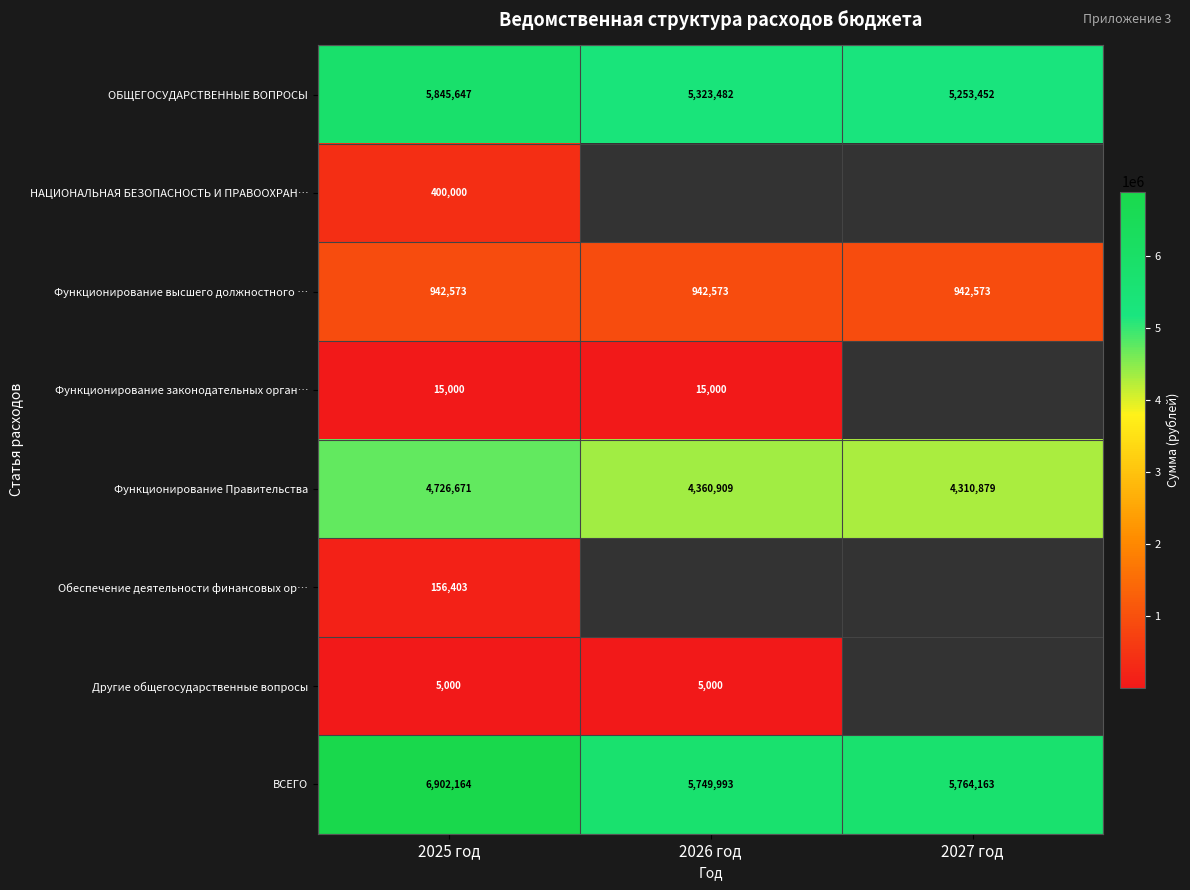

Is the value of Другие общегосударственные вопросы at 2026 год greater than the value of Функционирование высшего должностного … at 2025 год?

No